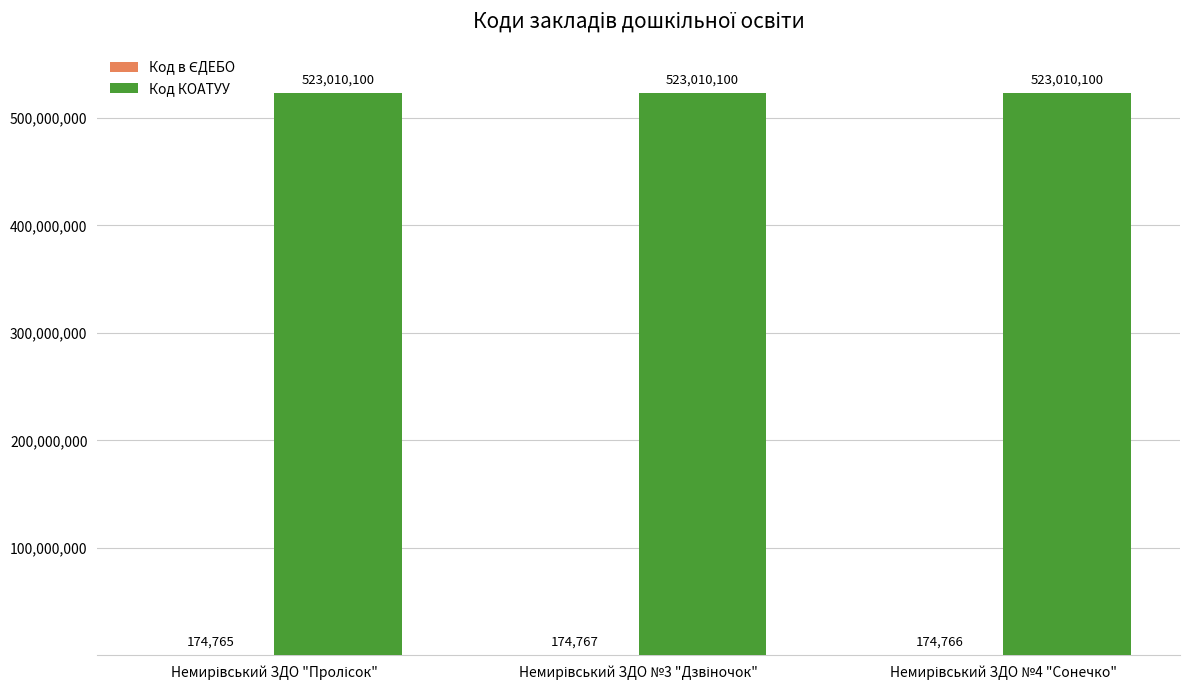

How many groups of bars are there?

3